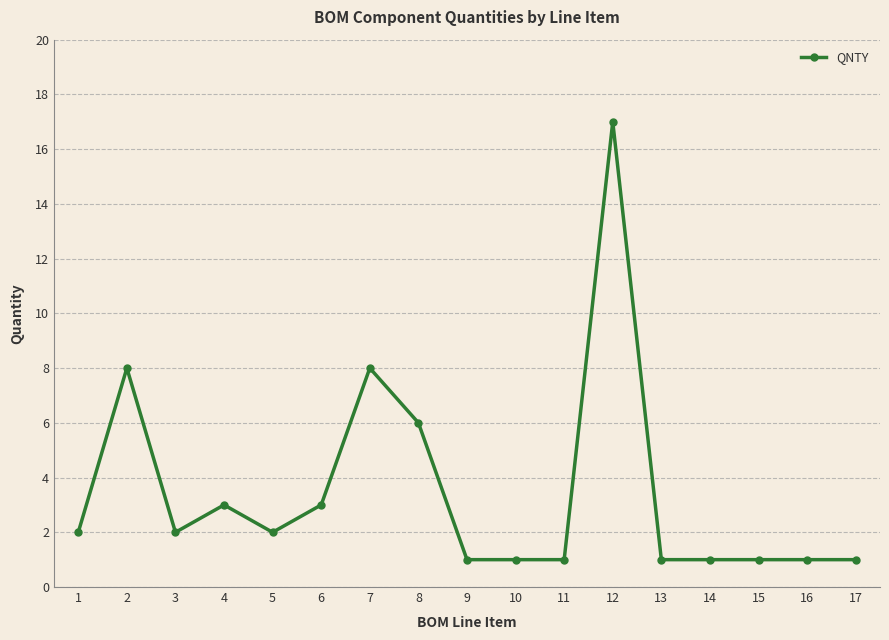

Reading left to right, list all the values displayed in this chart.

2	8	2	3	2	3	8	6	1	1	1	17	1	1	1	1	1